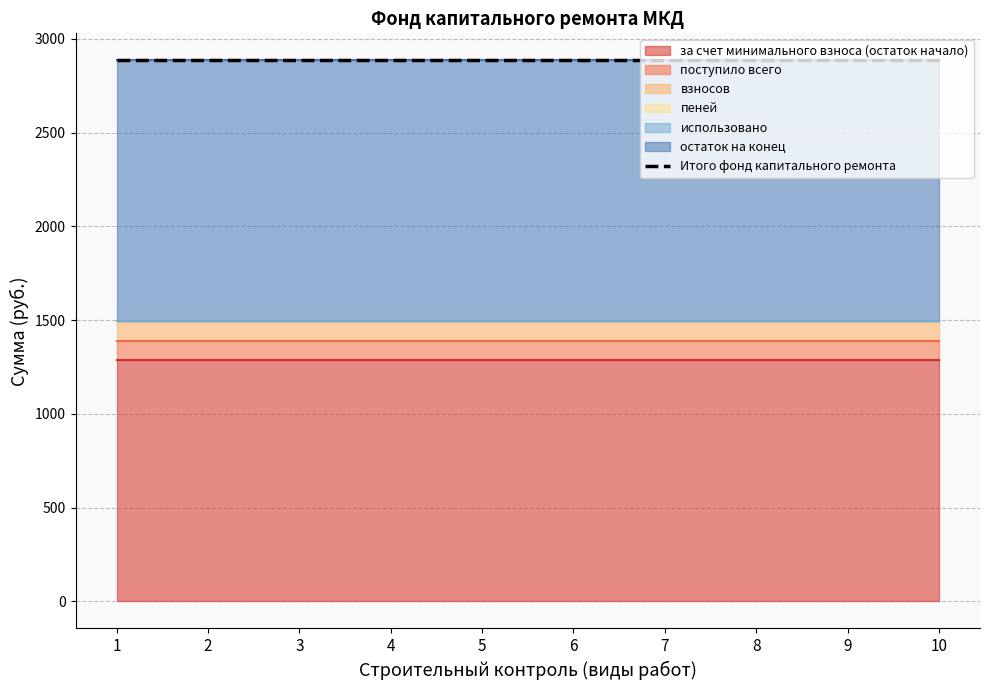

How many series are shown in this chart?

6